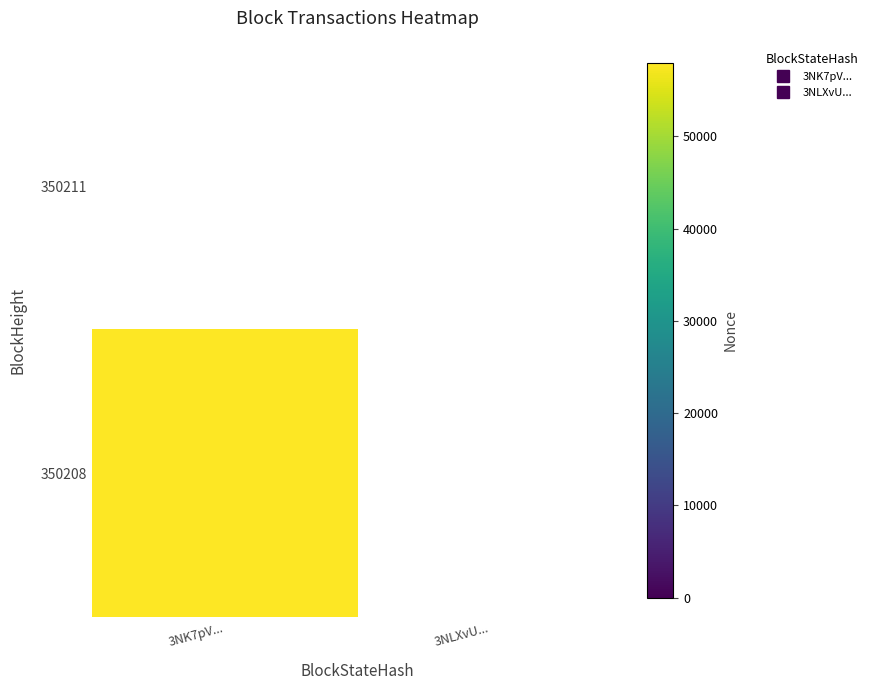

Reading left to right, extract all data points from this chart.

350211: 3NK7pV...=0	3NLXvU...=0
350208: 3NK7pV...=57944	3NLXvU...=0